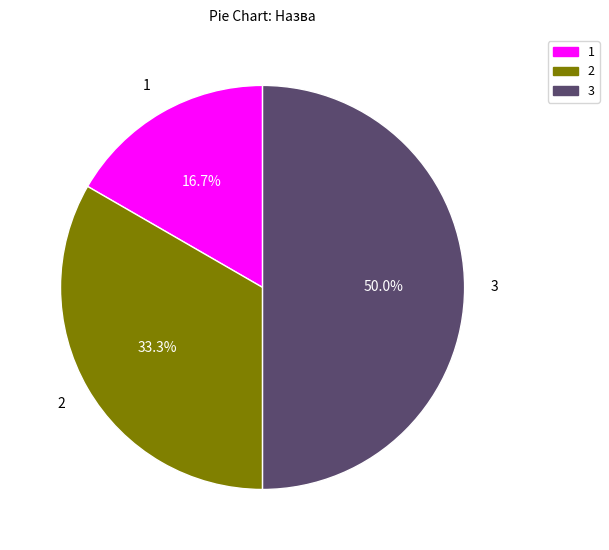

Combined, do 3 and 1 account for over 50%?

Yes